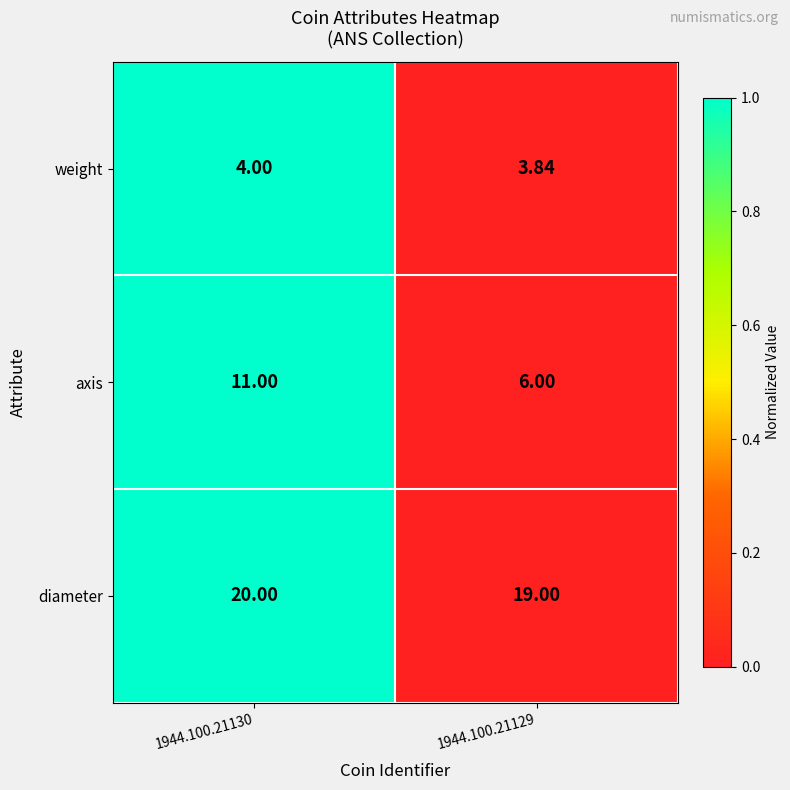

Between 1944.100.21130 and 1944.100.21129, which series saw the biggest shift?

axis